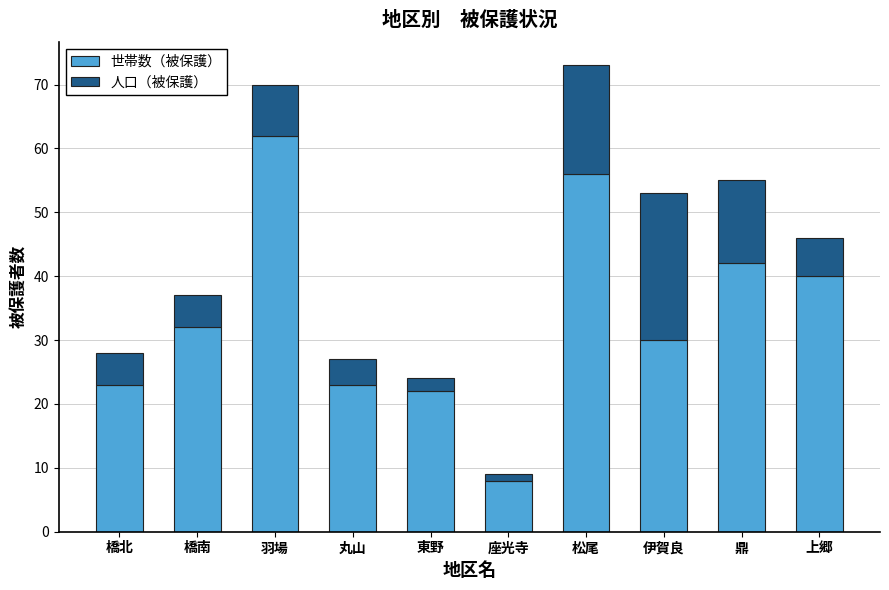

What is the highest value of the 世帯数（被保護） series?

62